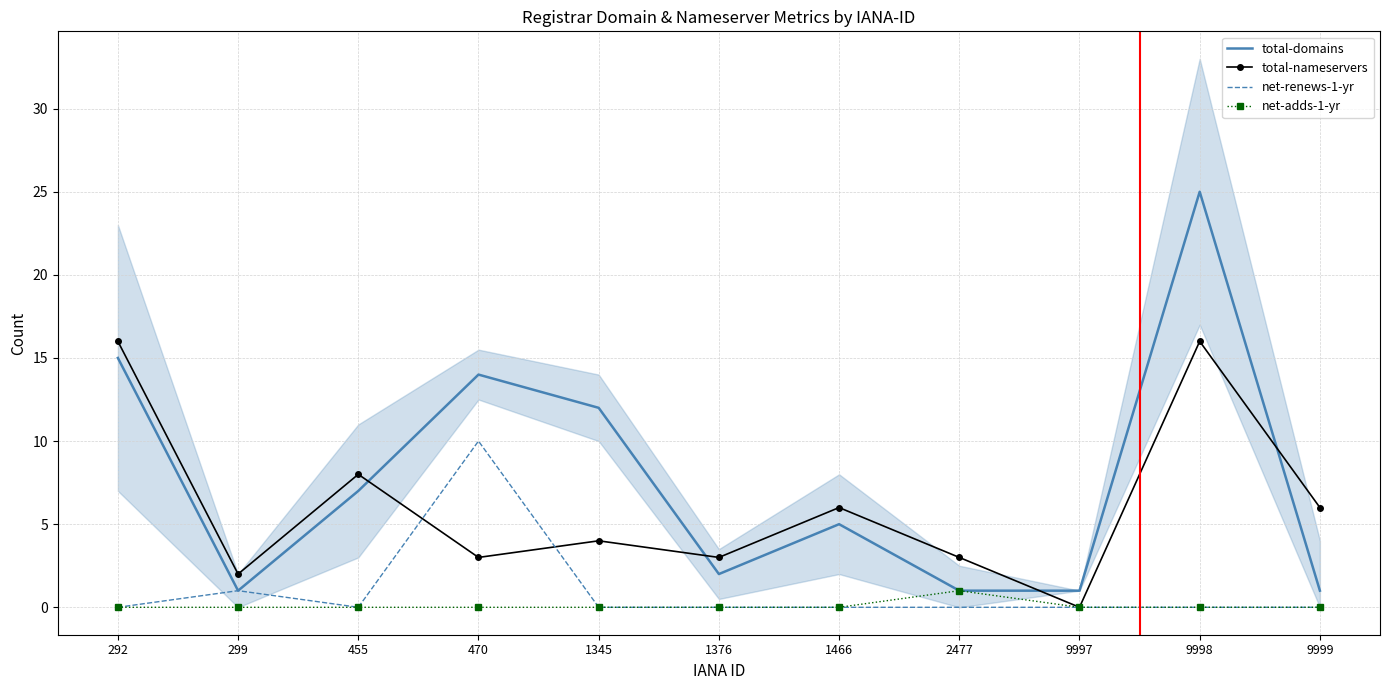

Reading right to left, list all the values displayed in this chart.

total-domains: 1	25	1	1	5	2	12	14	7	1	15
total-nameservers: 6	16	0	3	6	3	4	3	8	2	16
net-renews-1-yr: 0	0	0	0	0	0	0	10	0	1	0
net-adds-1-yr: 0	0	0	1	0	0	0	0	0	0	0